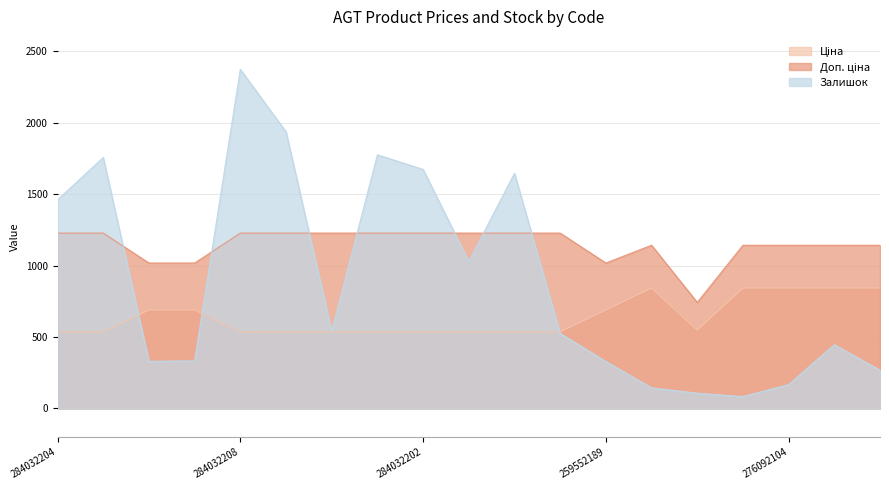

What is the average value of the Доп. ціна series?

1146.2